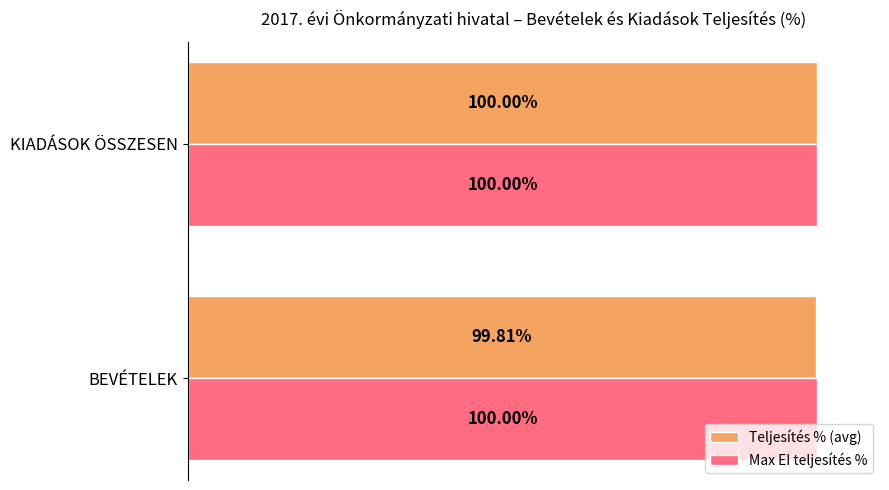

Which label corresponds to the smallest value in the chart?

BEVÉTELEK